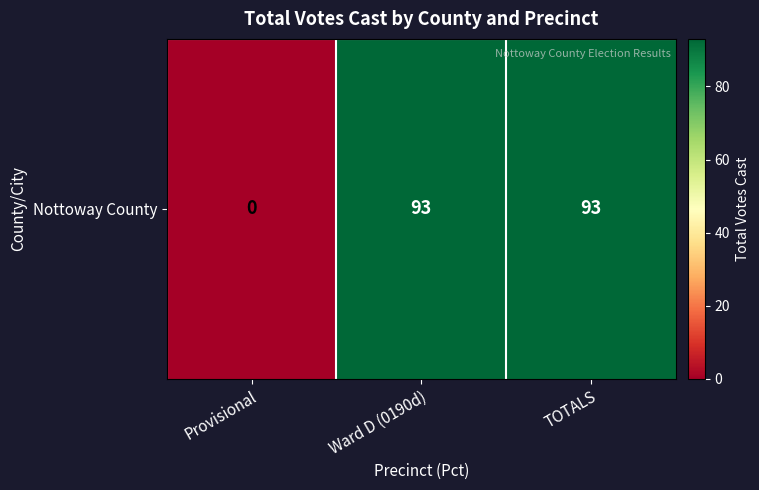

What is the difference between the values at Provisional and TOTALS?

93